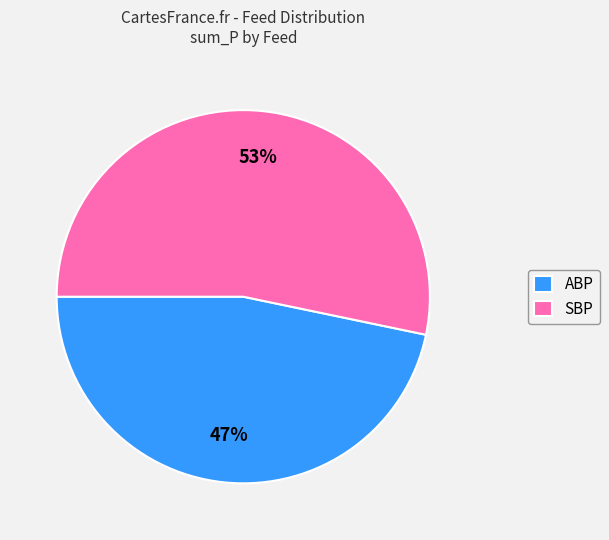

Is it true that SBP is 53% of the pie?

True